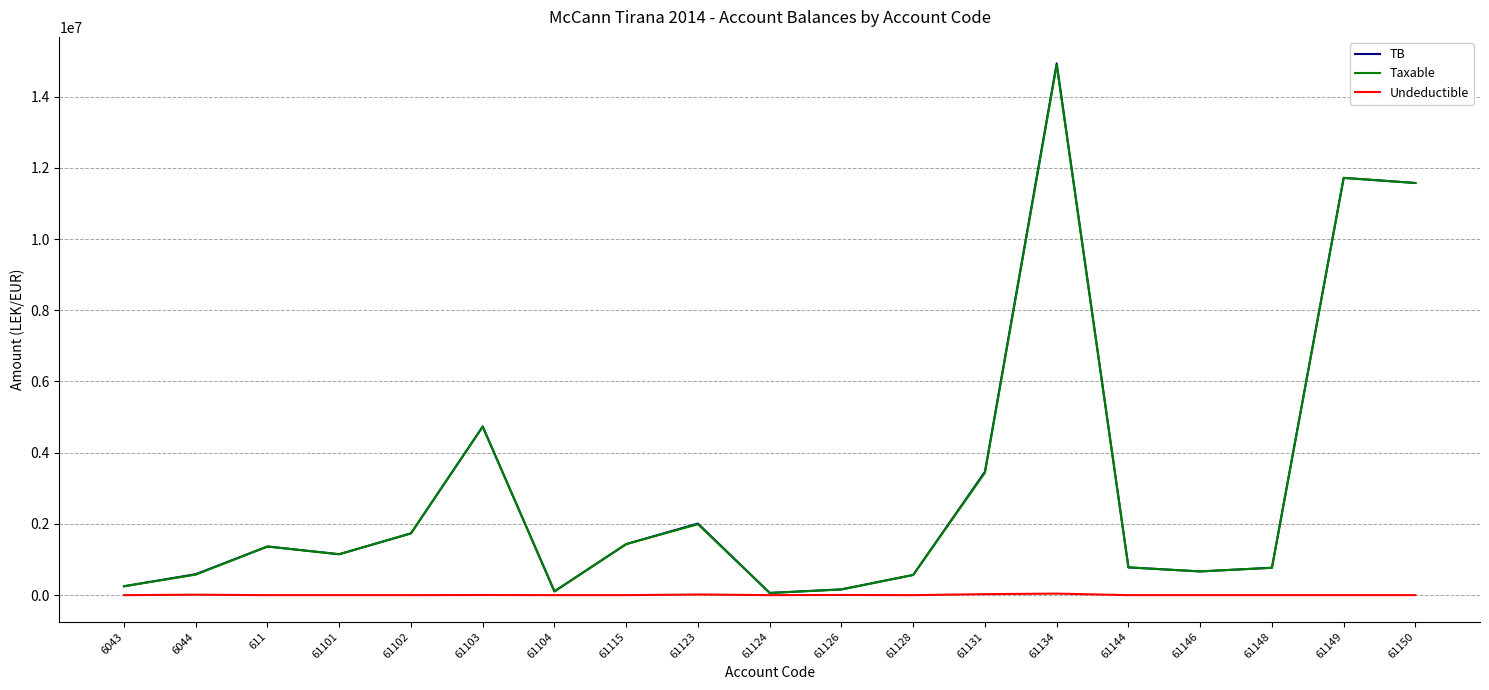

What is the difference between the Taxable values at 6043 and 61144?

529415.0